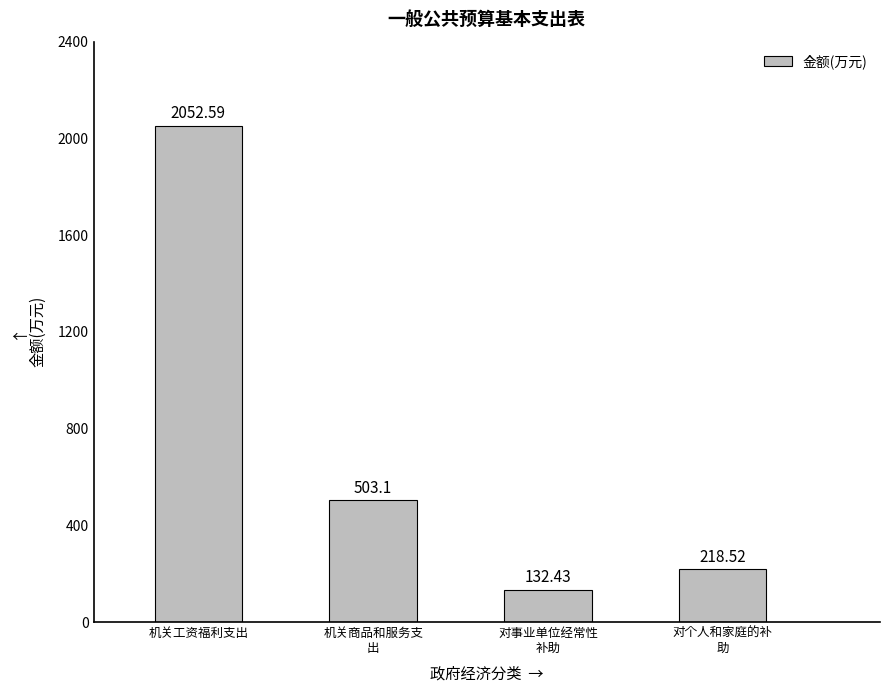

Reading right to left, what are all the values shown in this chart?

218.5	132.4	503.1	2052.6